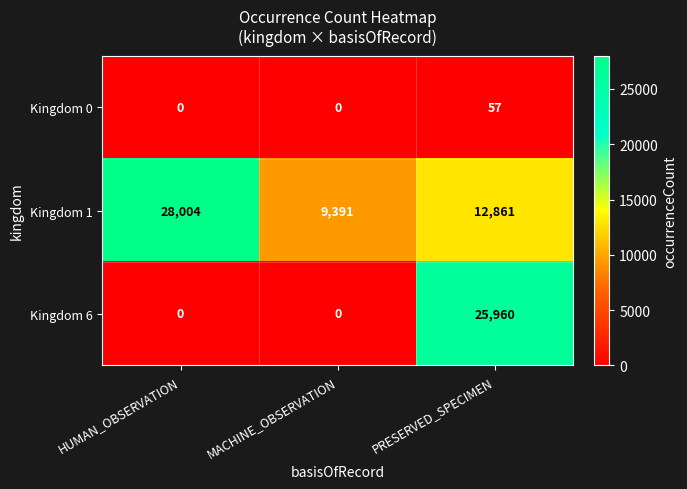

Reading right to left, list all the values displayed in this chart.

Kingdom 0: PRESERVED_SPECIMEN=57	MACHINE_OBSERVATION=0	HUMAN_OBSERVATION=0
Kingdom 1: PRESERVED_SPECIMEN=12861	MACHINE_OBSERVATION=9391	HUMAN_OBSERVATION=28004
Kingdom 6: PRESERVED_SPECIMEN=25960	MACHINE_OBSERVATION=0	HUMAN_OBSERVATION=0